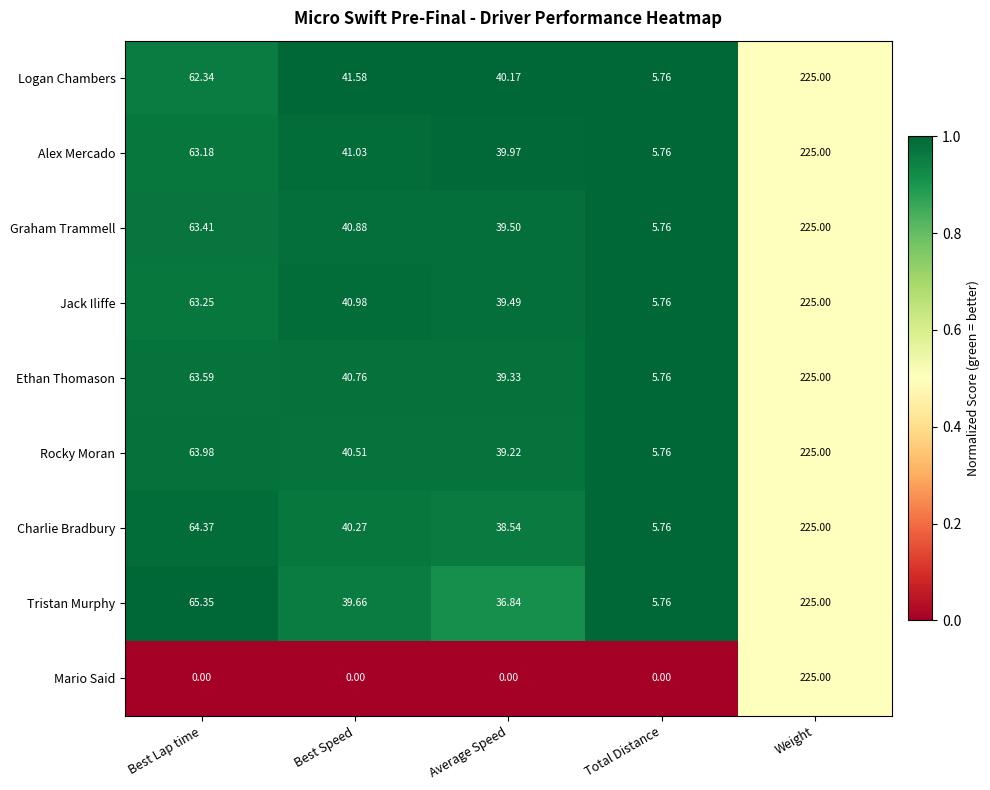

Which category has the highest value across all series?

Weight